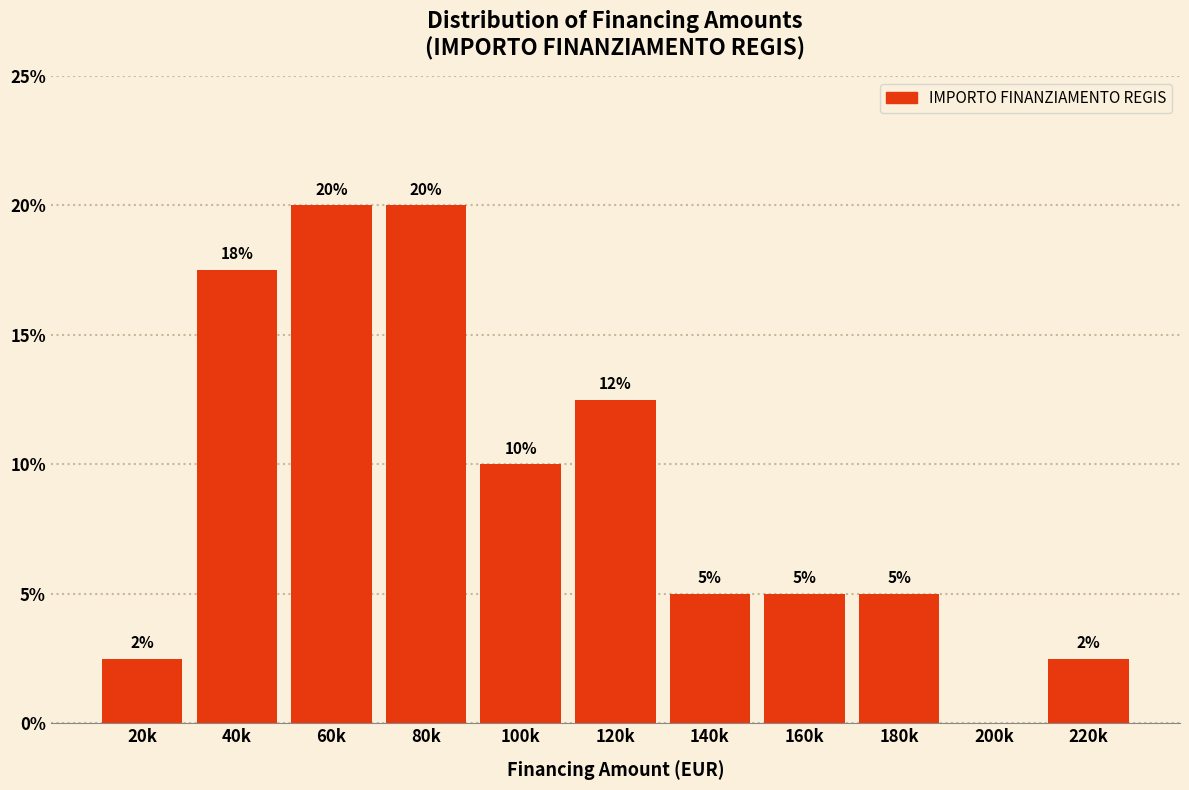

The value at 140k is 5.0. True or false?

True